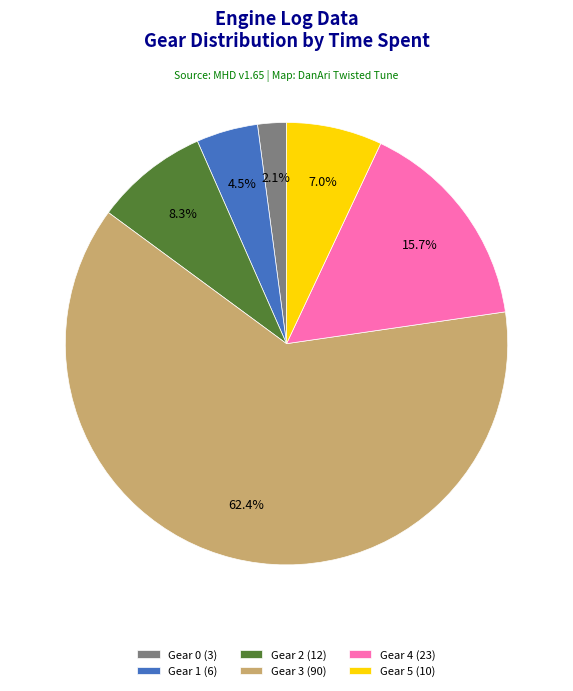

What is the ratio of the value at Gear 2 to the value at Gear 3?

0.1